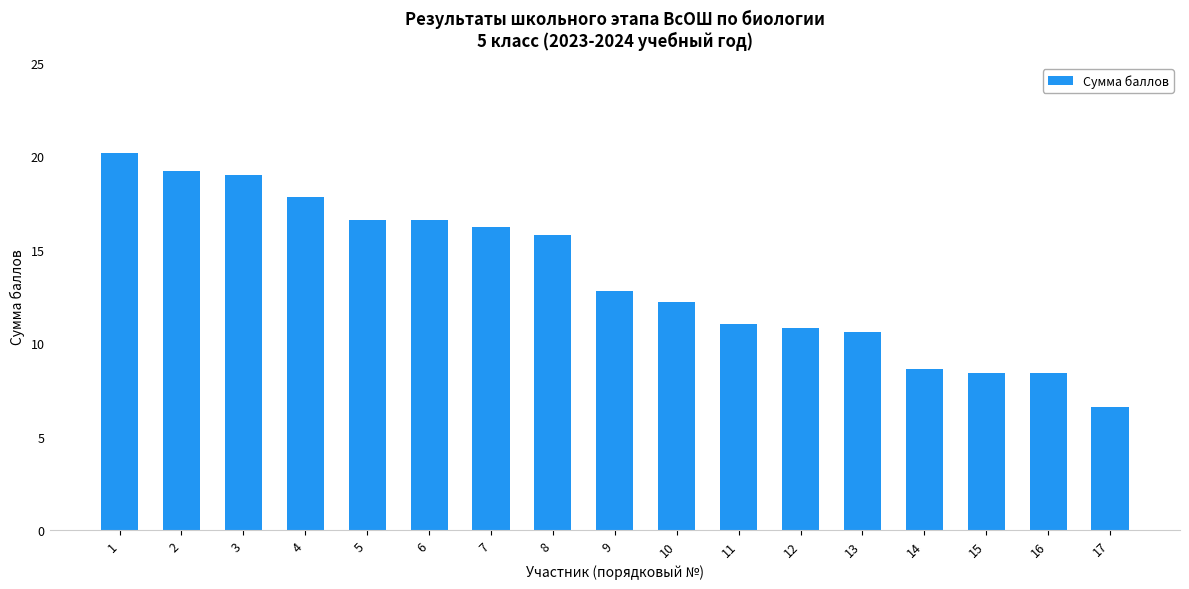

Between 9 and 14, which is larger?

9